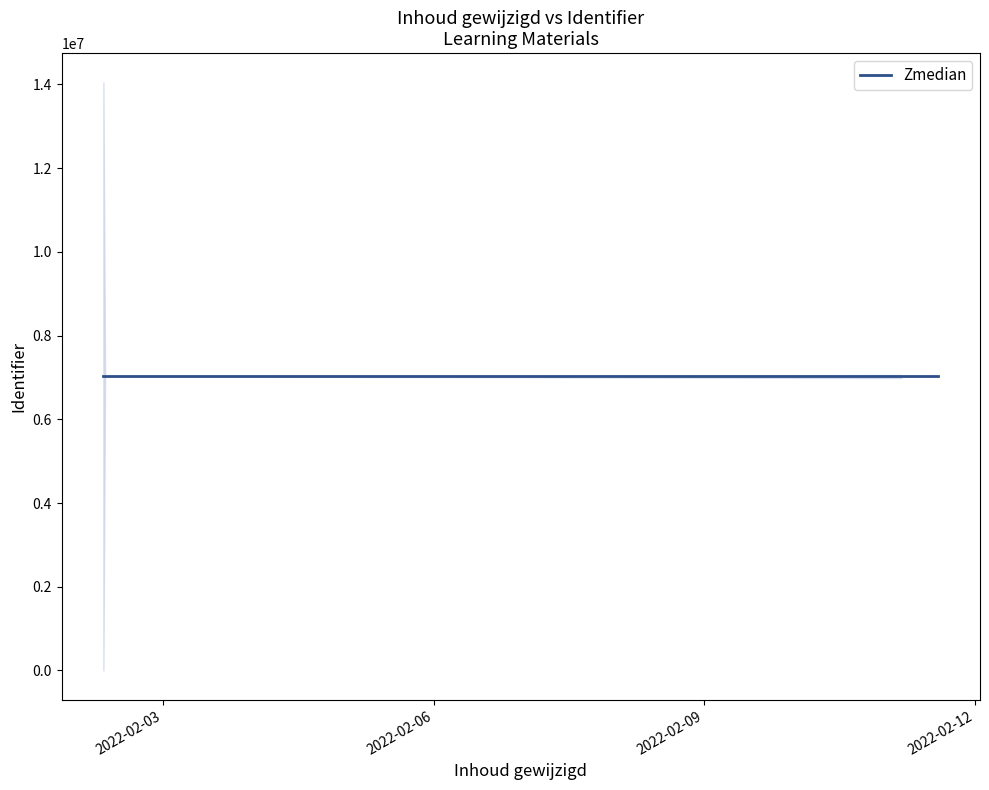

The chart shows a value of 7023187 at 2022-02-11 04:26:11. True or false?

True